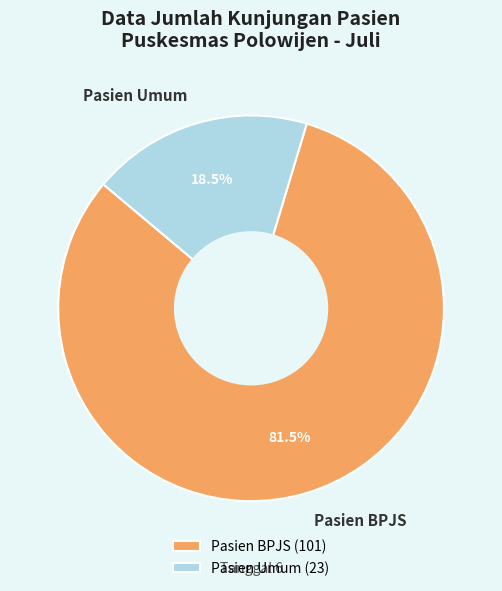

Which slice is the largest?

Pasien BPJS